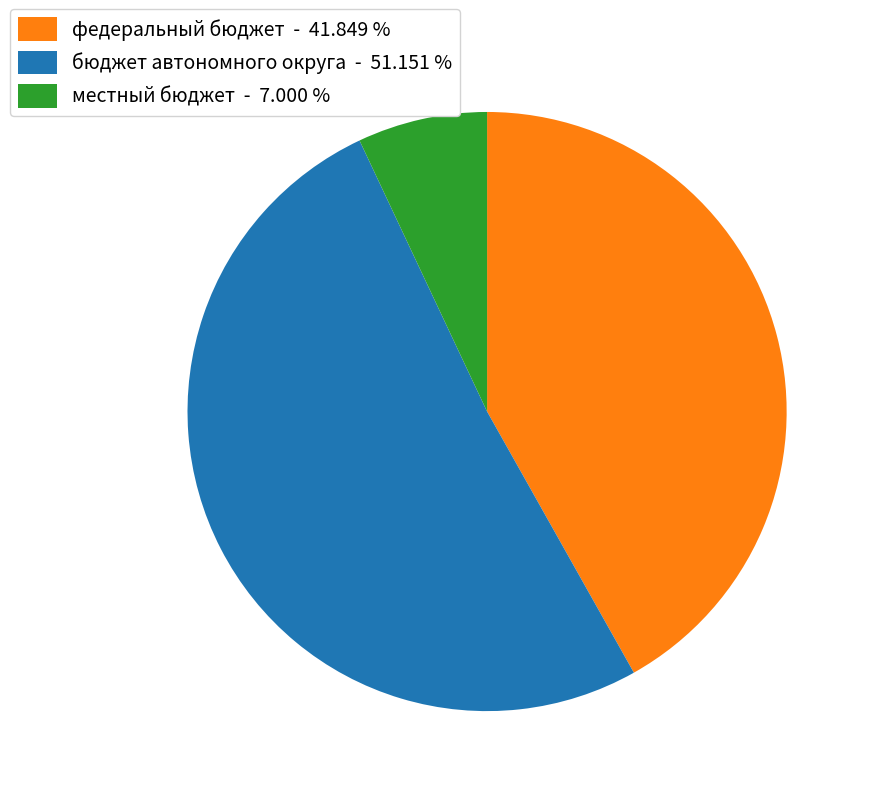

Does any single category account for the majority?

Yes